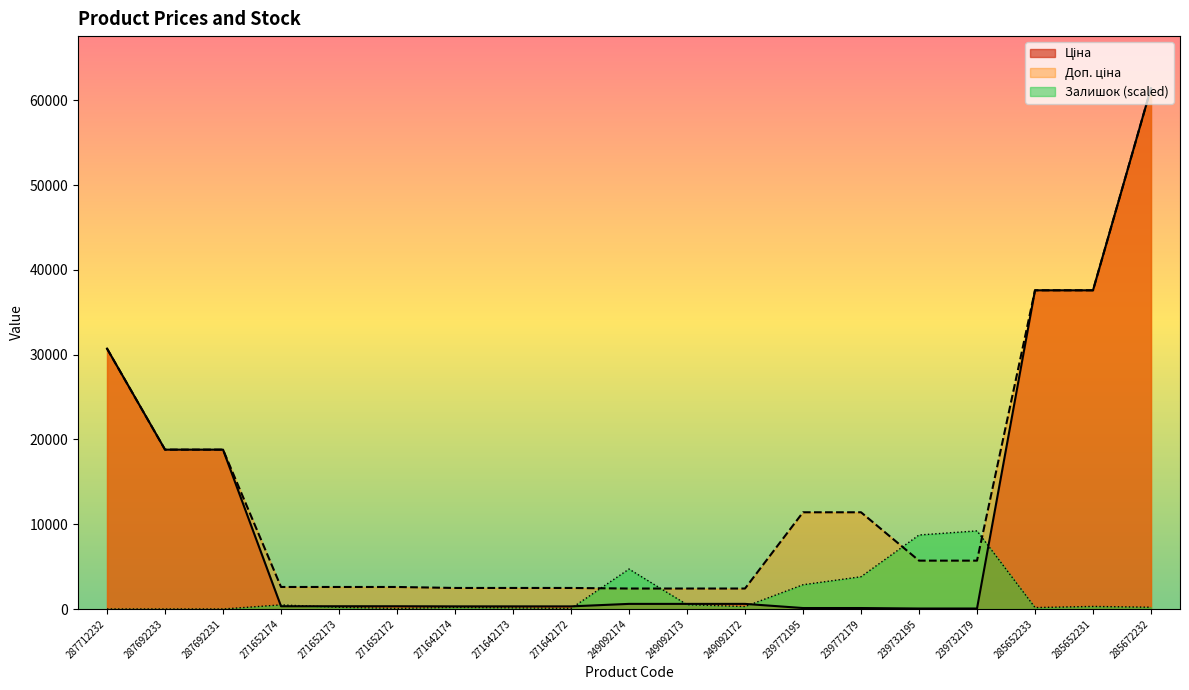

What is the sum of all Залишок values?

31937.9